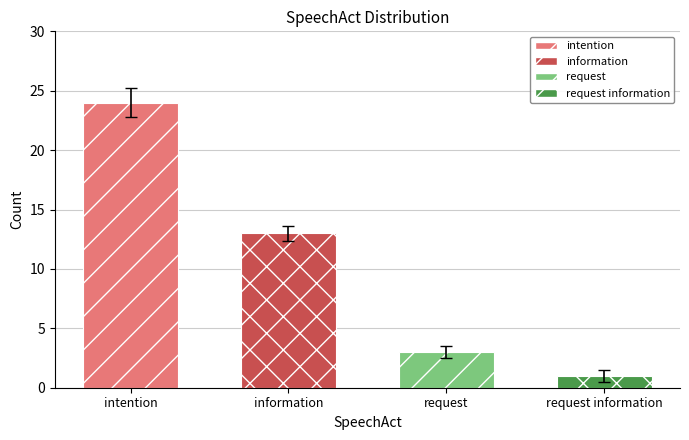

Rank the categories by value from lowest to highest.

request information, request, information, intention